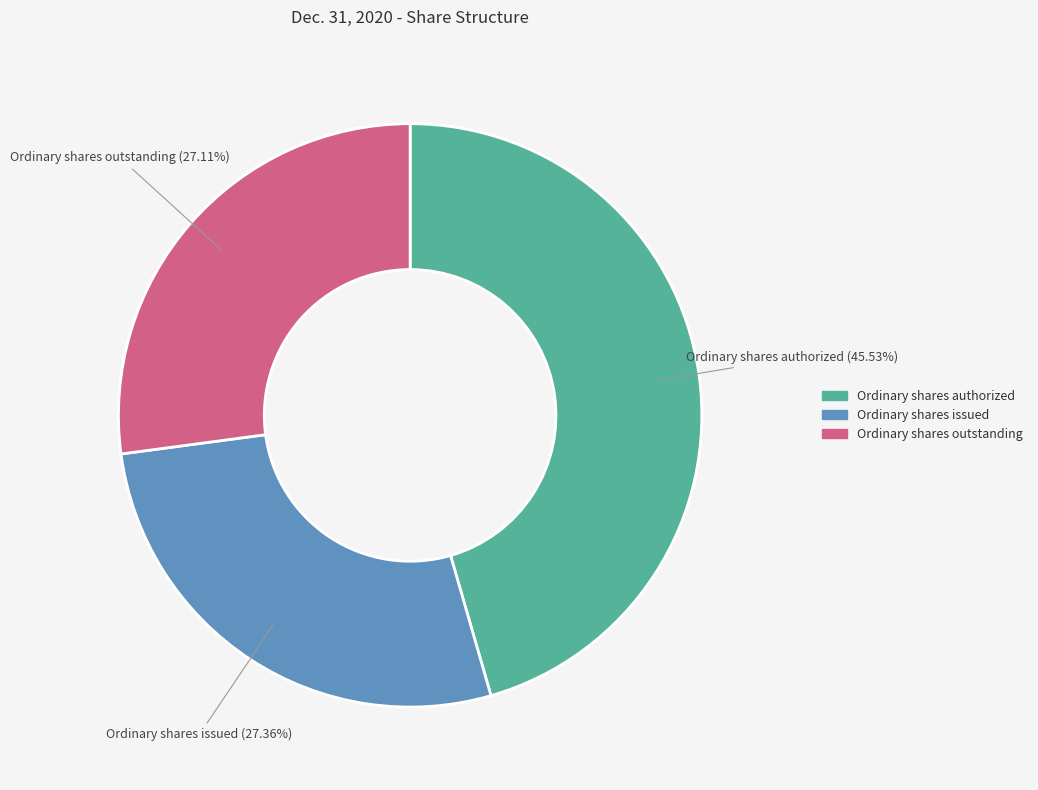

Does Ordinary shares outstanding represent more than half of the total?

No